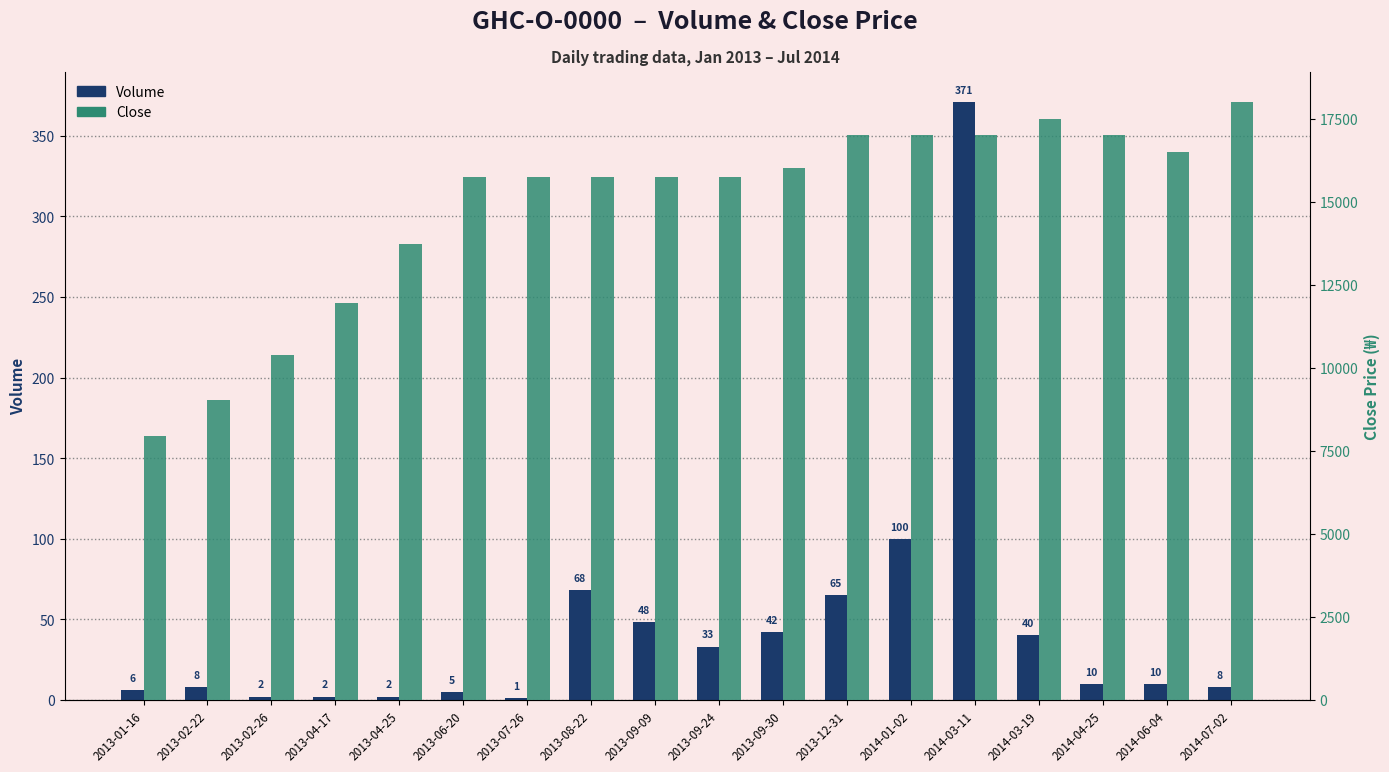

How many values in the Volume series are below 10?

8